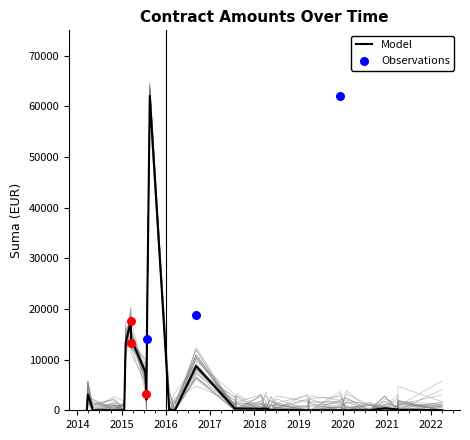

What is the ratio of the value at 2015-07-15 to the value at 2016-01-28?

67.5